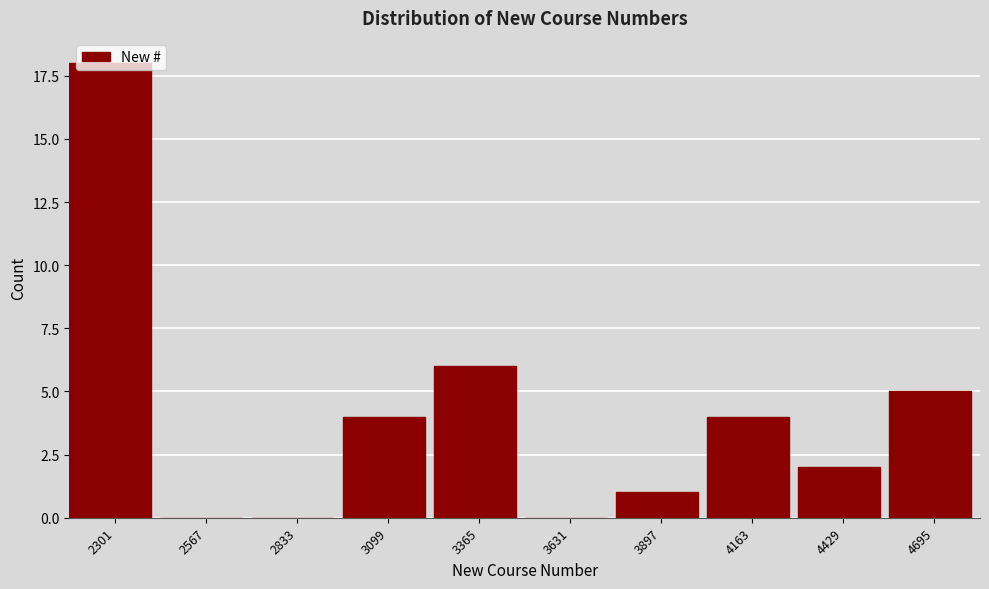

What is the sum of all values?

40